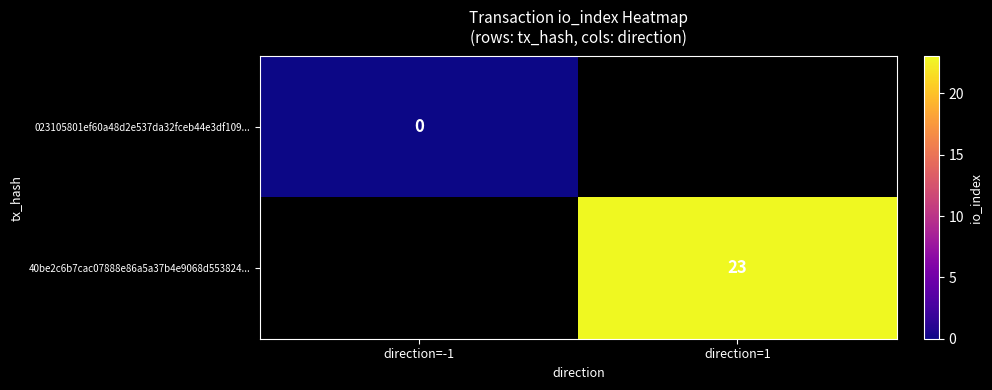

The 40be2c6b7cac07888e86a5a37b4e9068d553824... series shows 36 at direction=1. True or false?

False